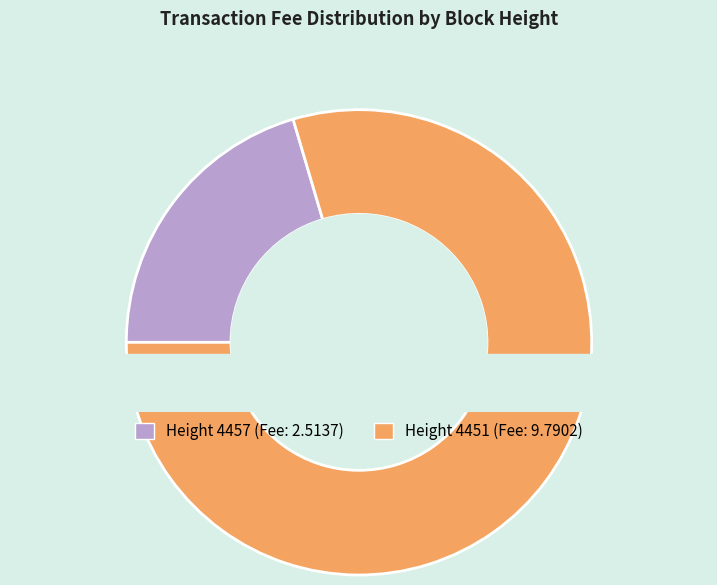

Combined, what portion of the pie is 4451 and 4457?

100.0%